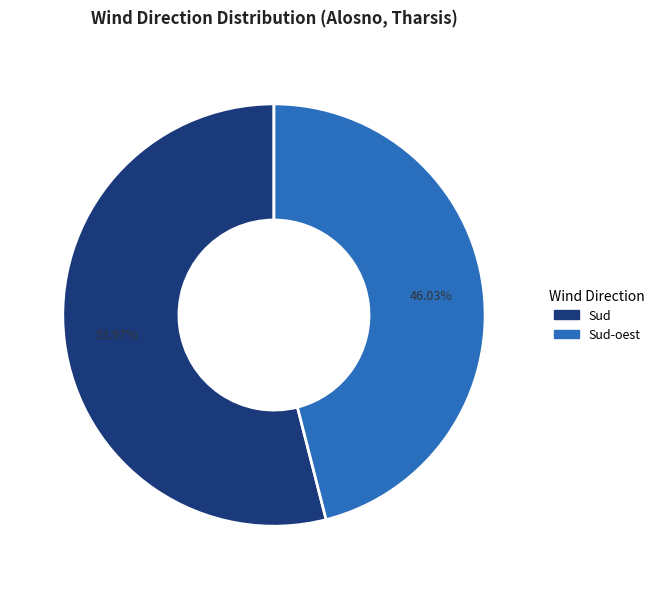

Does any single category account for the majority?

Yes